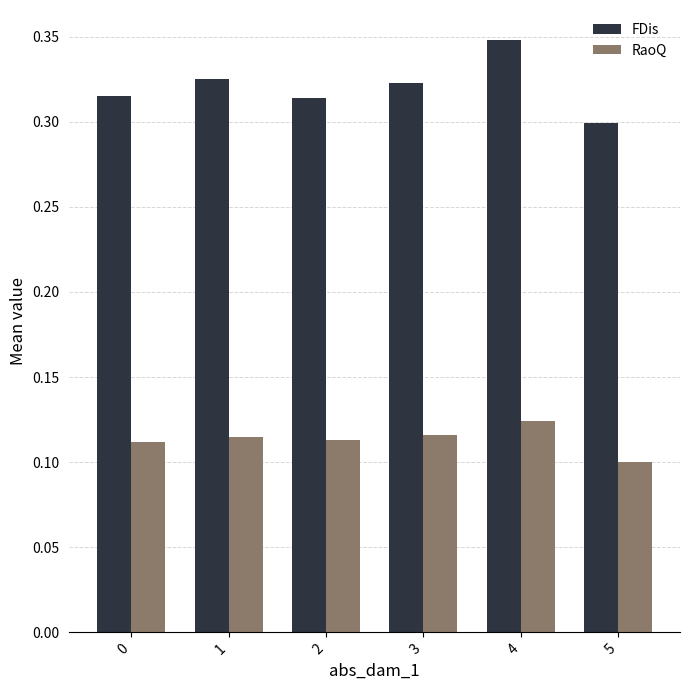

Which category has the highest value in the RaoQ series?

4